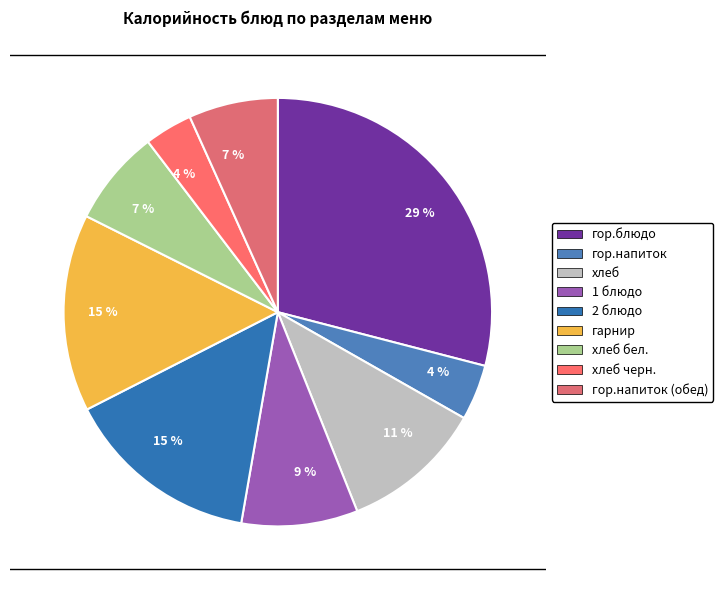

How many segments does this pie chart have?

9